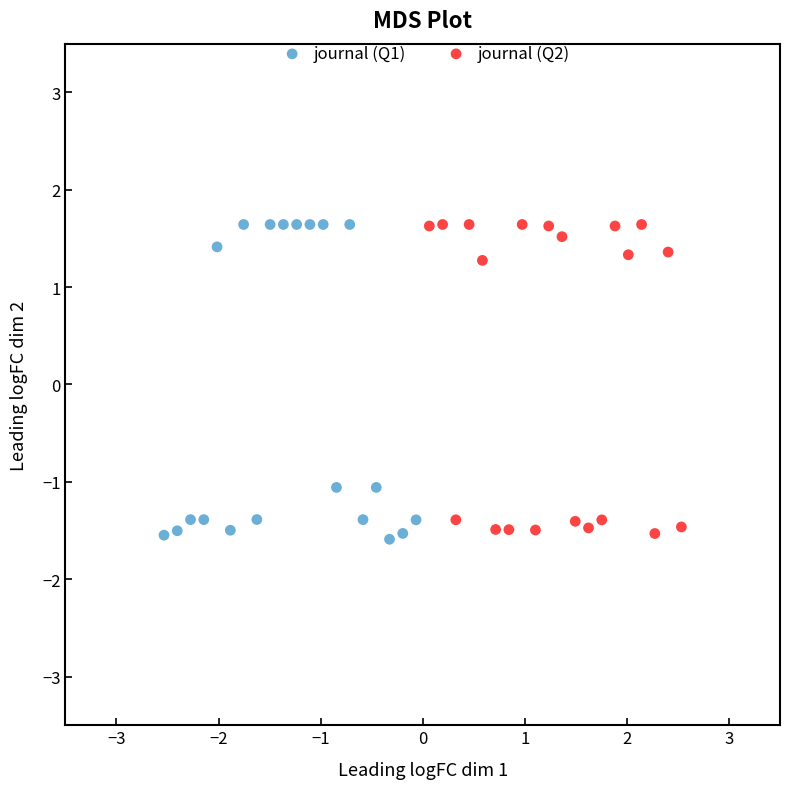

What are all the series names shown in the legend?

journal (Q1), journal (Q2)